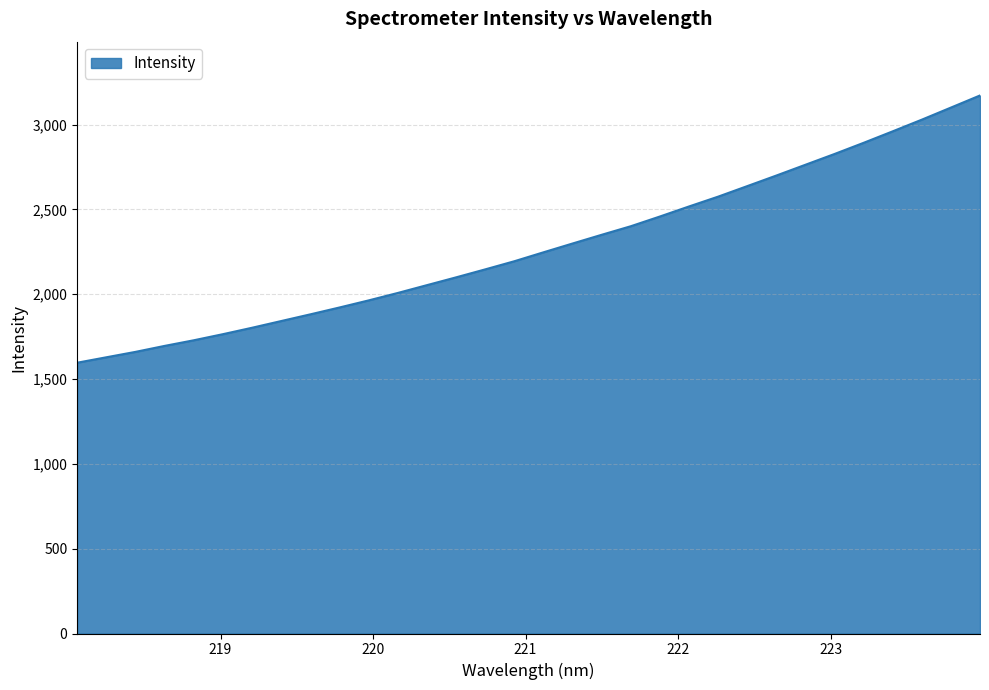

What is the smallest value displayed?

1596.2